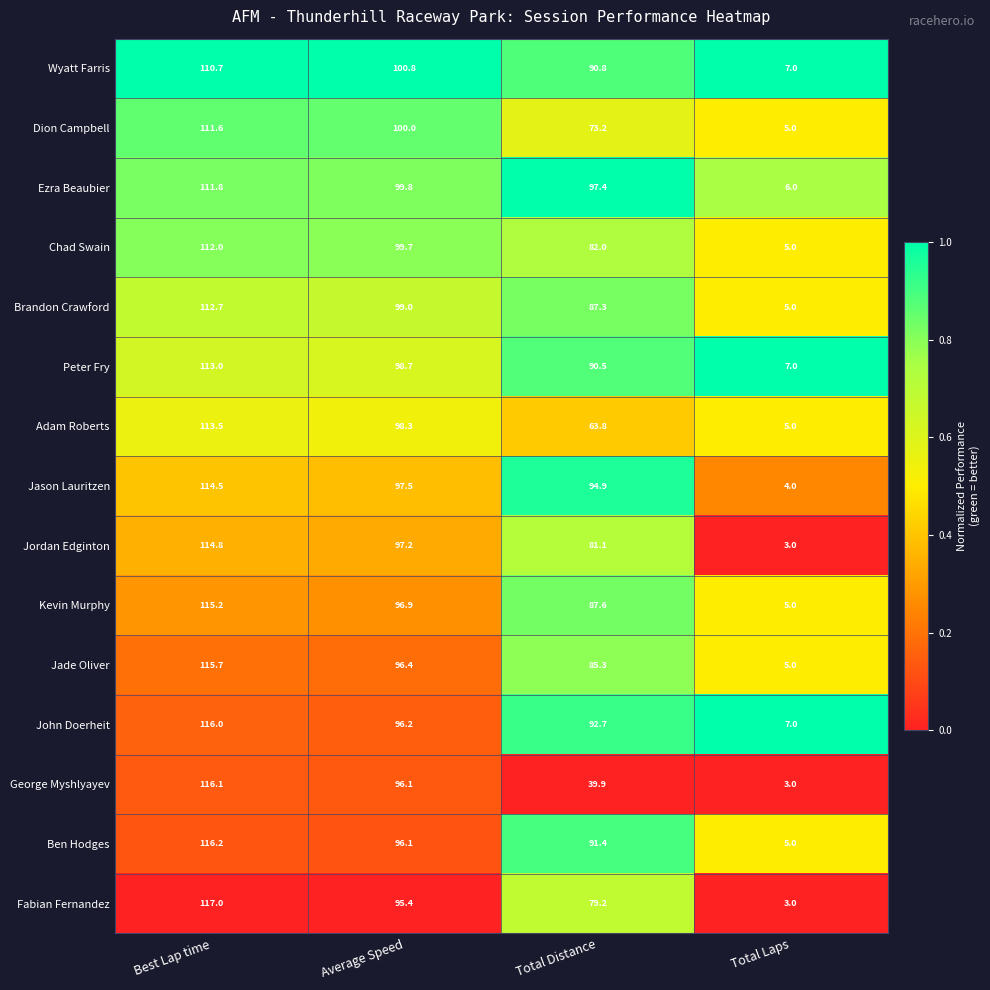

At which category is the sum across all series the highest?

Best Lap time